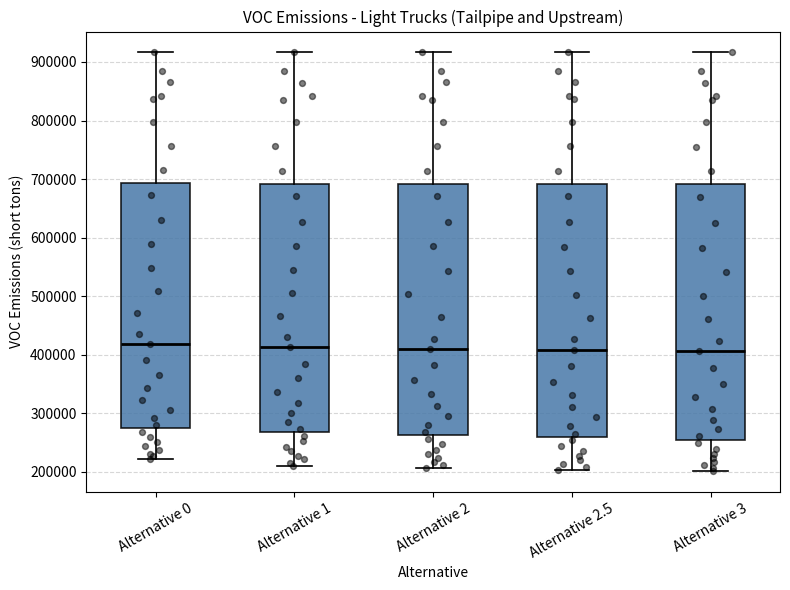

Reading left to right, transcribe this box plot: for each box, give where its median line is, the range the box spans, and where its two whiskers end, as read against the y-axis. The values are not printed on the chart, so give them approximately, as read against the axis.

Alternative 0: median 420000, box 270000 to 690000, whiskers 220000 to 920000
Alternative 1: median 410000, box 270000 to 690000, whiskers 210000 to 920000
Alternative 2: median 410000, box 260000 to 690000, whiskers 210000 to 920000
Alternative 2.5: median 410000, box 260000 to 690000, whiskers 200000 to 920000
Alternative 3: median 410000, box 260000 to 690000, whiskers 200000 to 920000